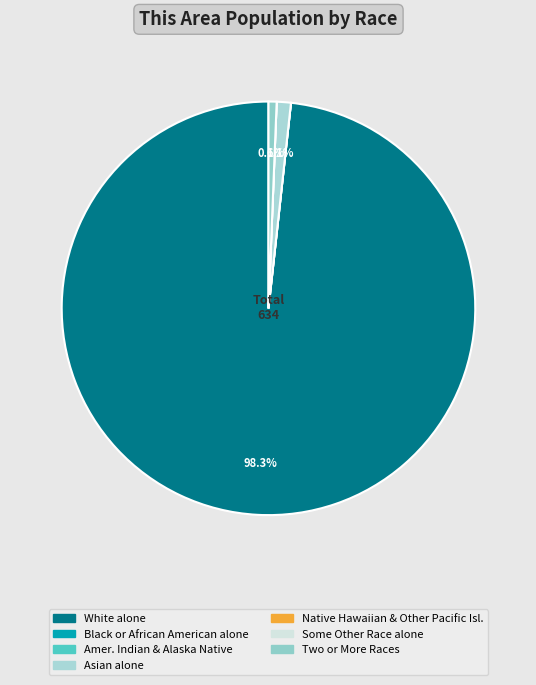

Which slice represents more than half of the pie?

White alone